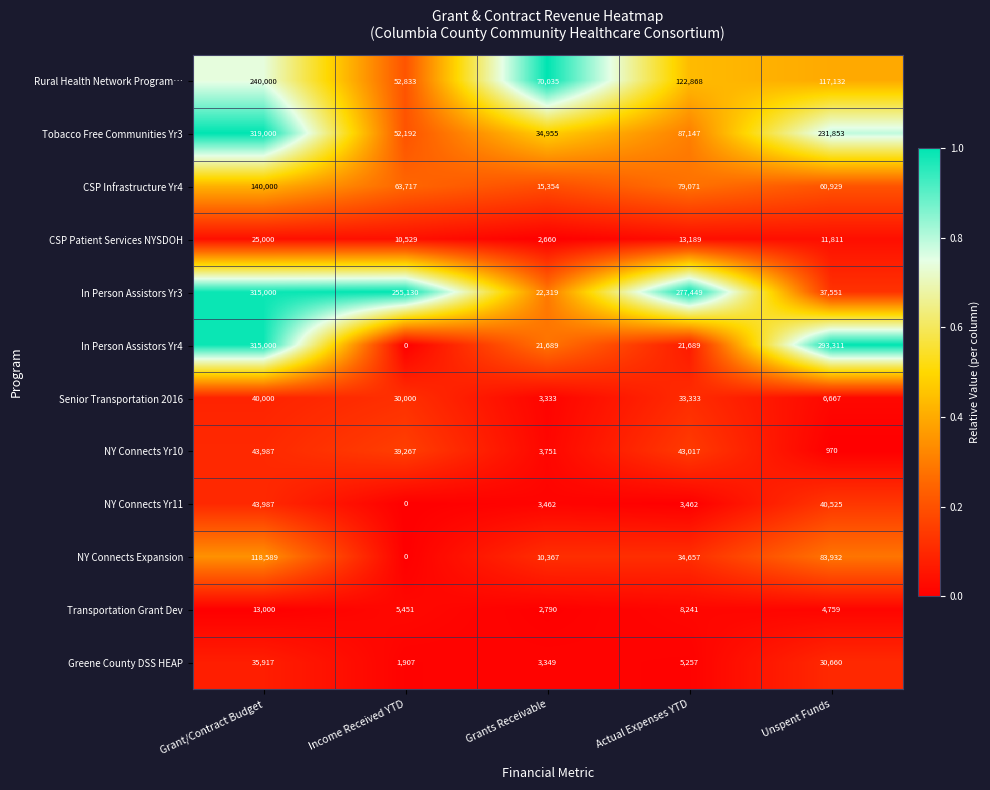

Which series changed the most between Actual Expenses YTD and Unspent Funds?

In Person Assistors Yr4